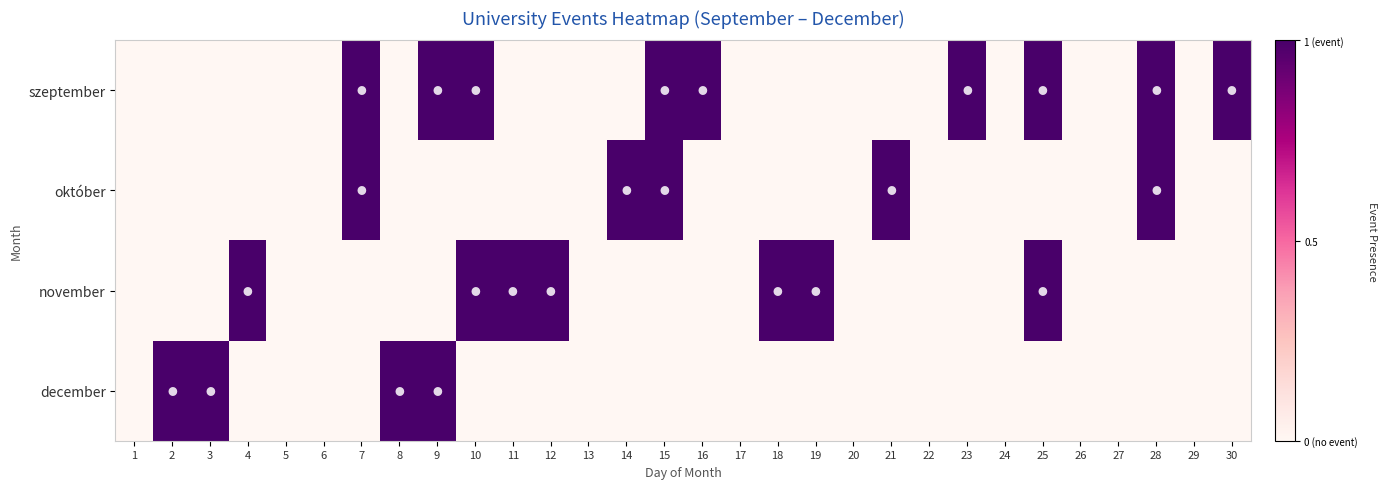

Between 24 and 17, which is larger?

24